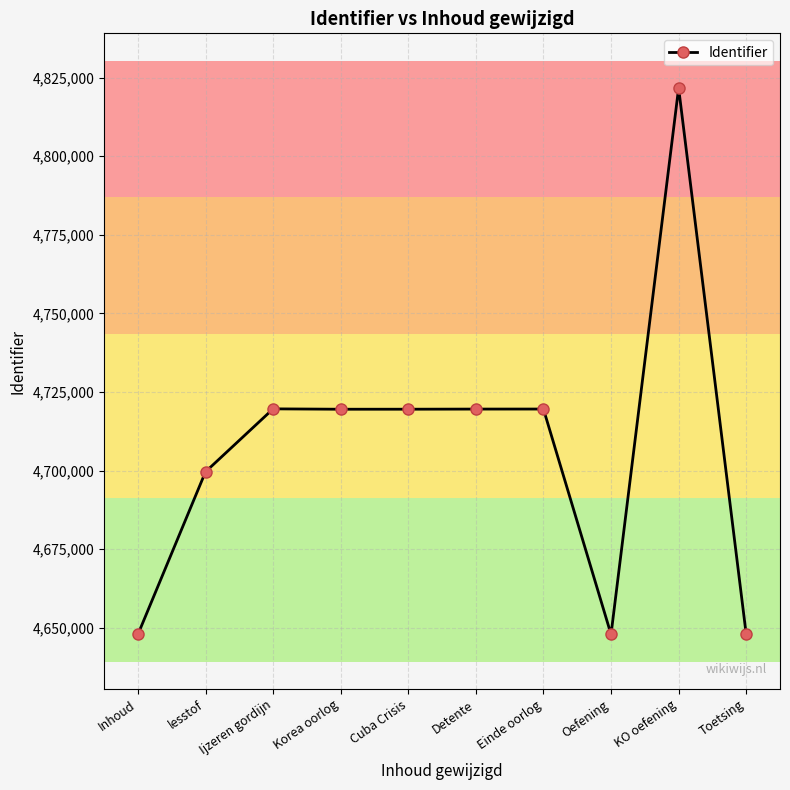

True or false: there are more than 0 points higher than both neighbors.

True